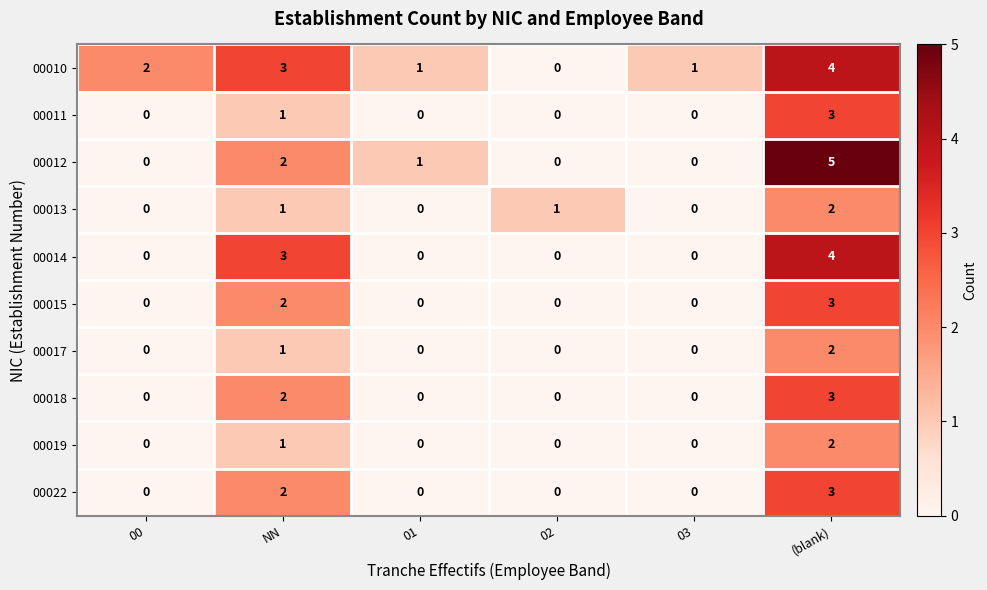

Which series has the largest total across all categories?

00010